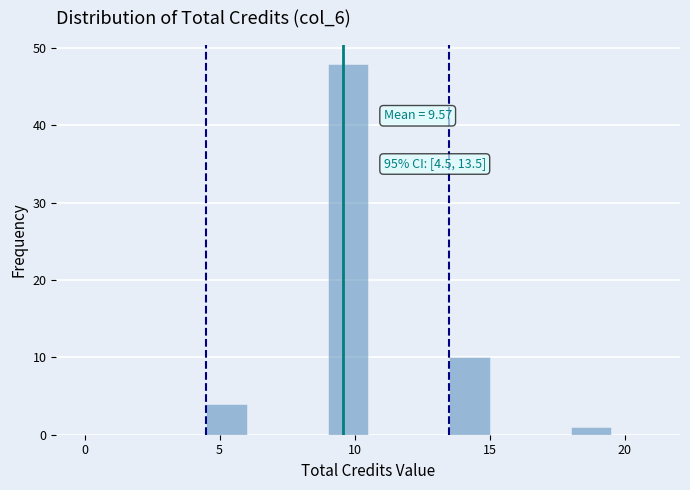

Read against the x-axis, roughly where is the centre of the tallest bar?

10.0